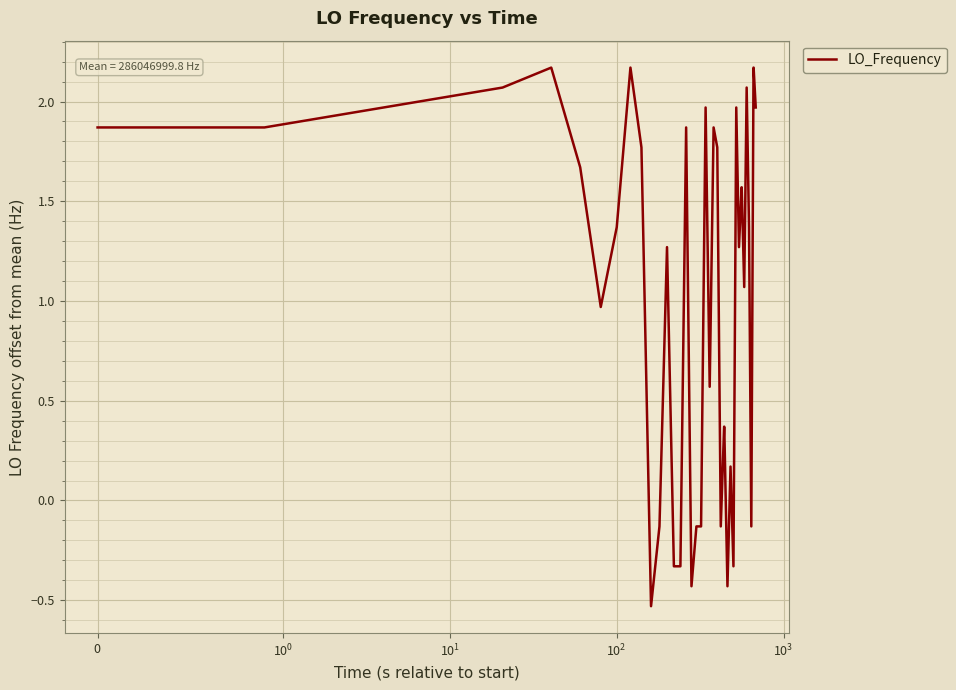

What is the difference between the maximum and minimum values?

2.7